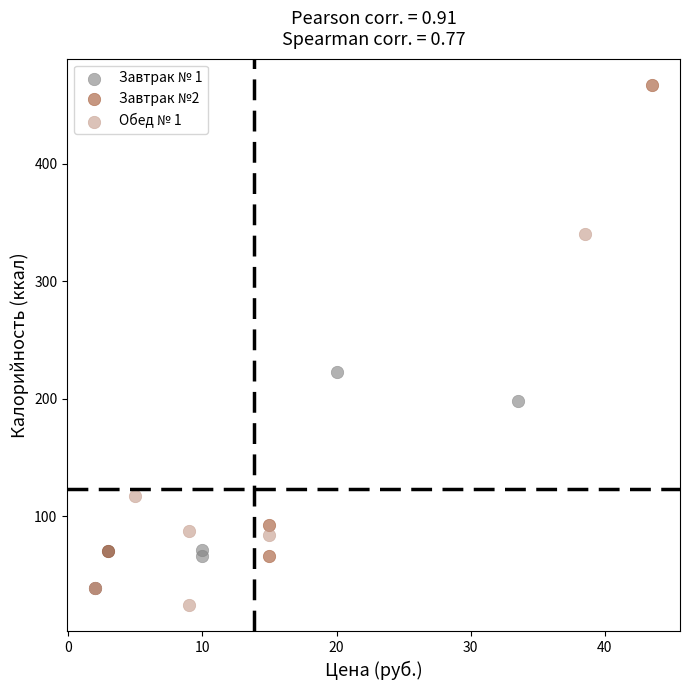

Which series contains the highest Y value?

Завтрак №2